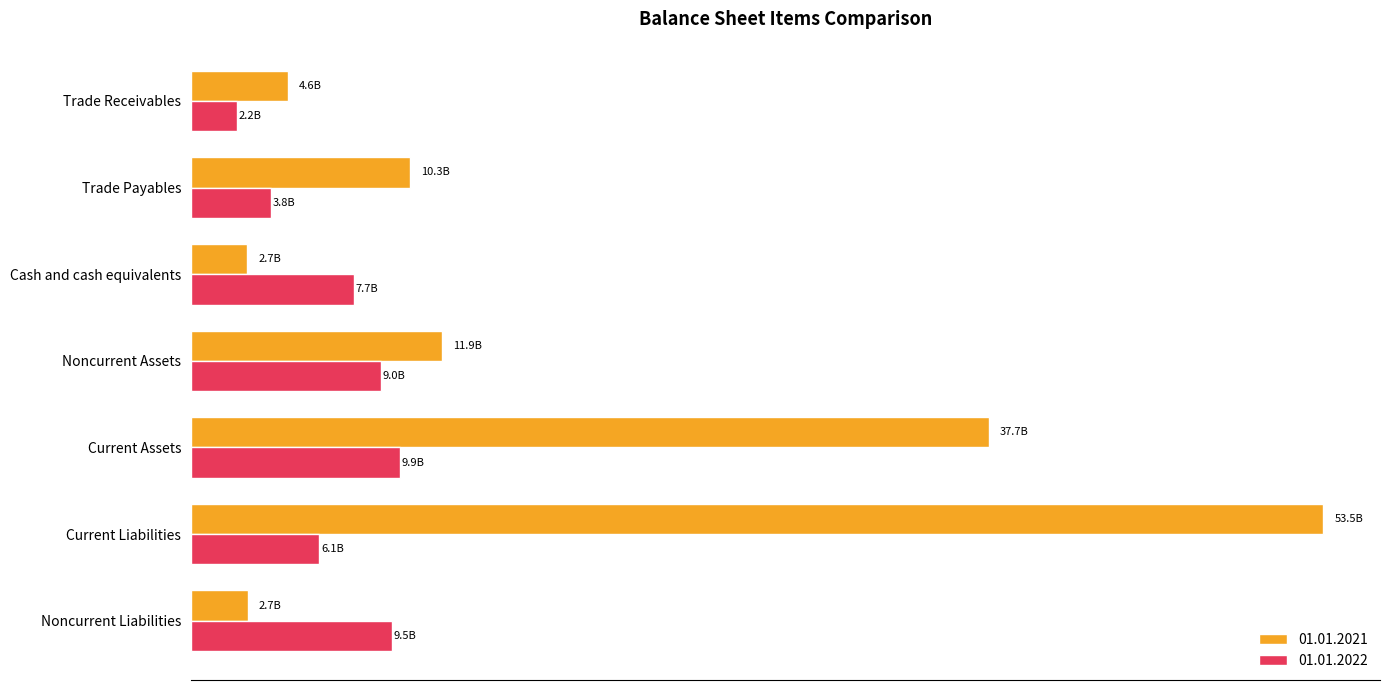

What are all the series names shown in the legend?

01.01.2021, 01.01.2022